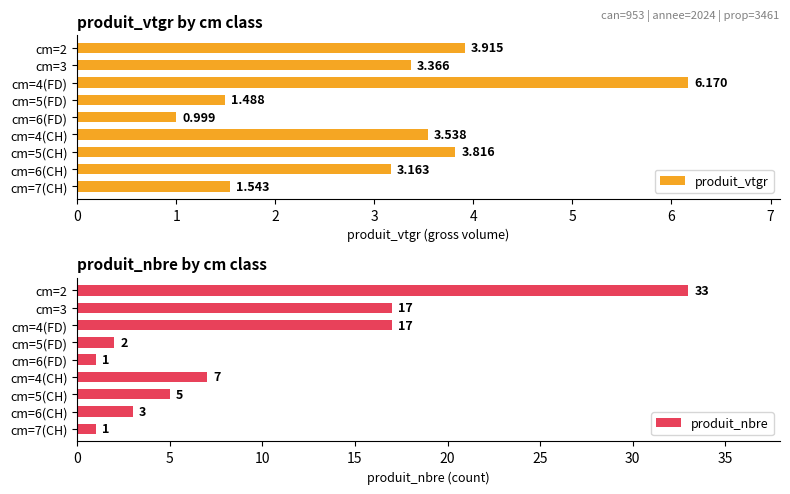

What is the sum of the produit_nbre values at cm=4(FD) and cm=6(CH)?

20